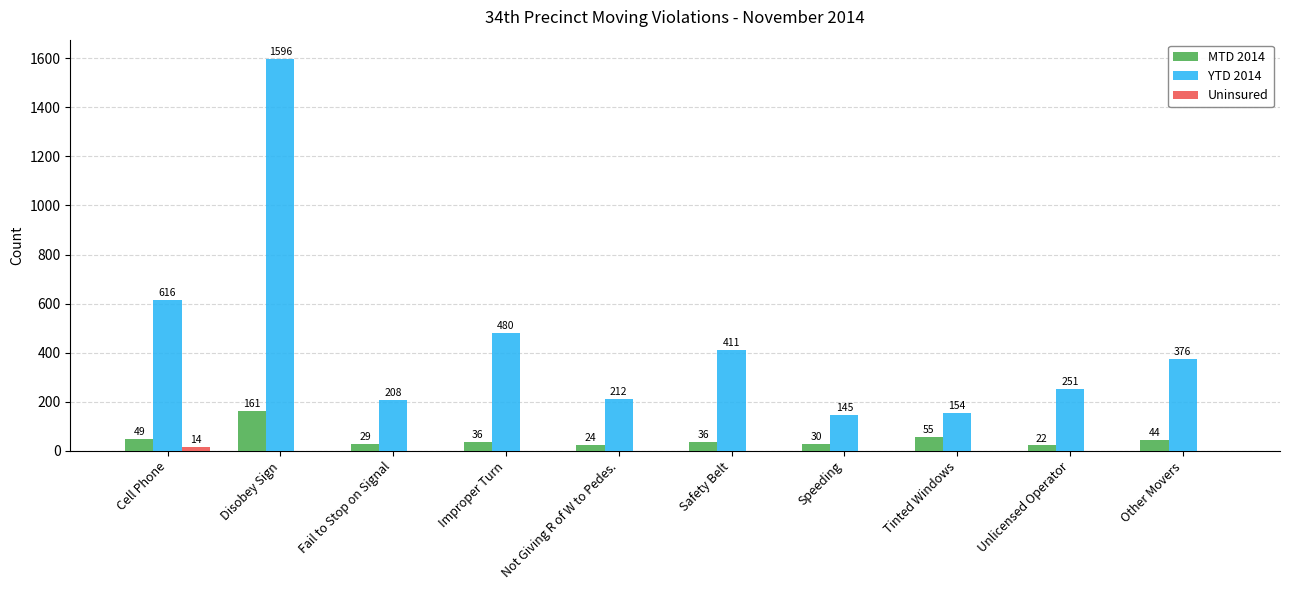

Is it true that YTD 2014 equals 466 at Disobey Sign?

False